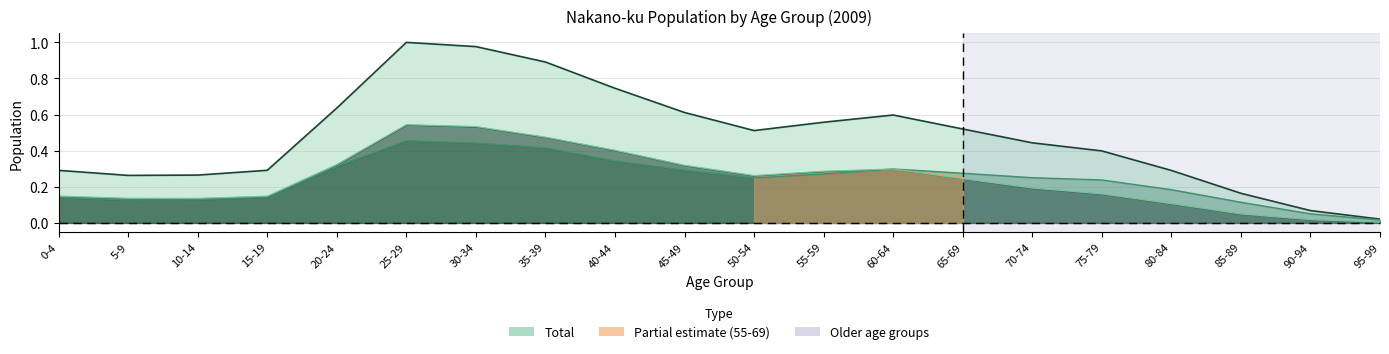

What is the difference between the Total values at 90-94 and 5-9?

0.2